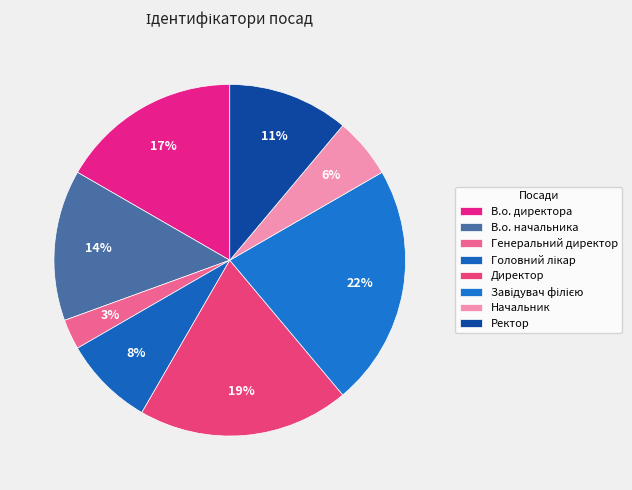

How many slices are in this pie chart?

8